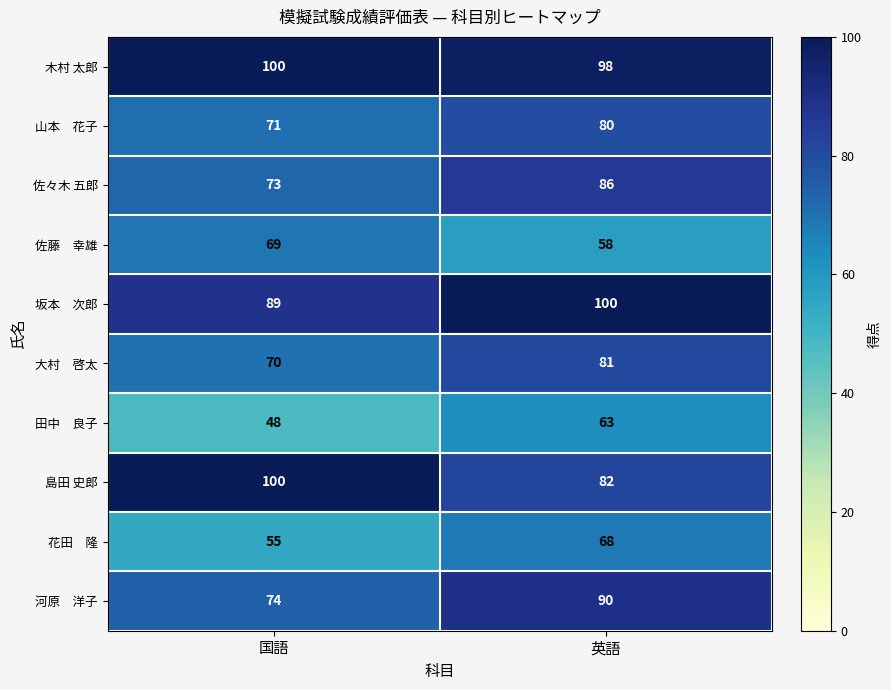

Read the 島田 史郎 value at 英語, to the nearest 5.

80